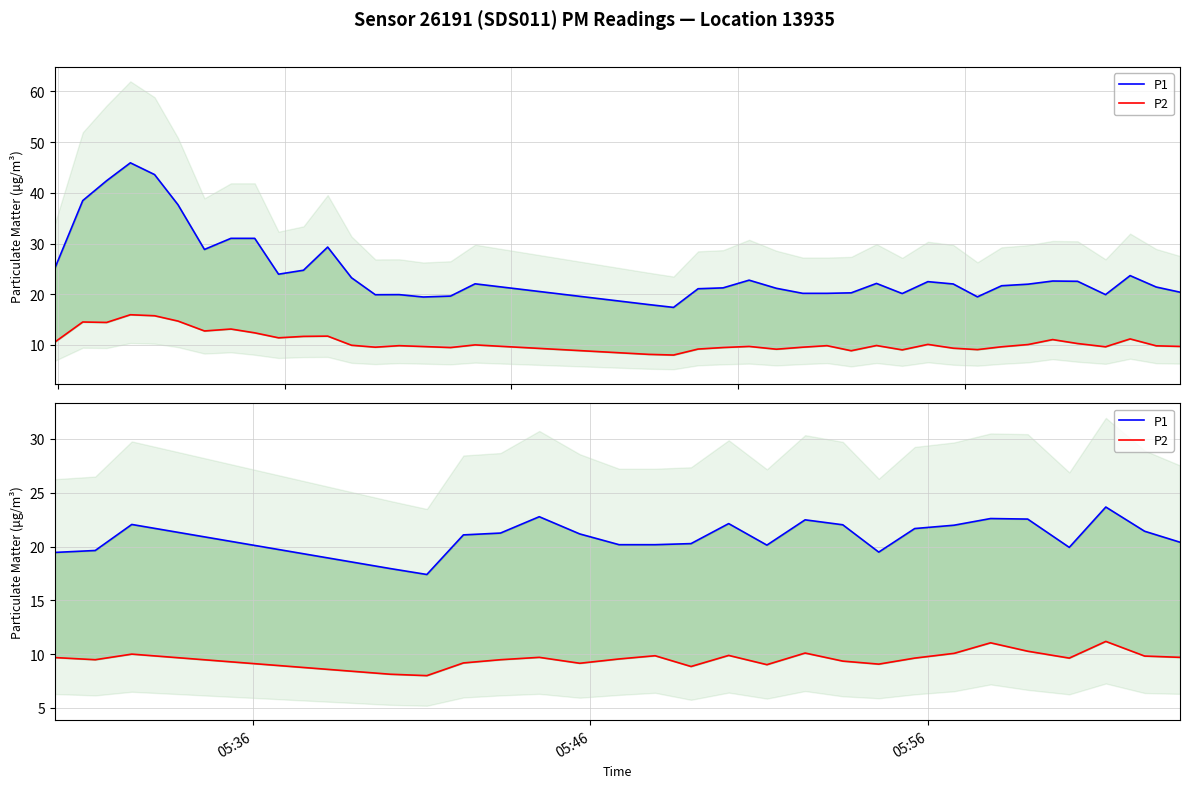

True or false: P1 has more than 2 points higher than both neighbors.

True